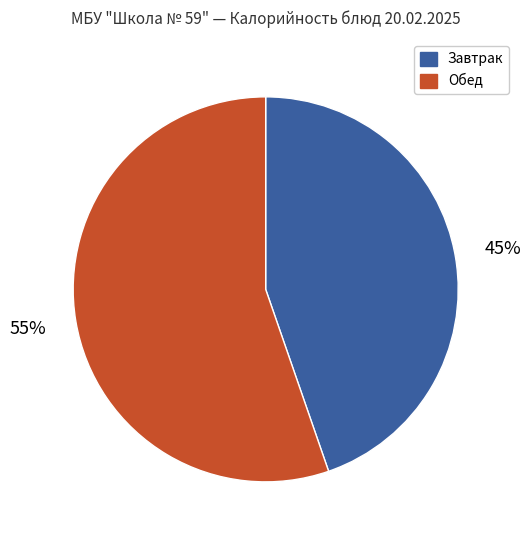

How many slices are in this pie chart?

2